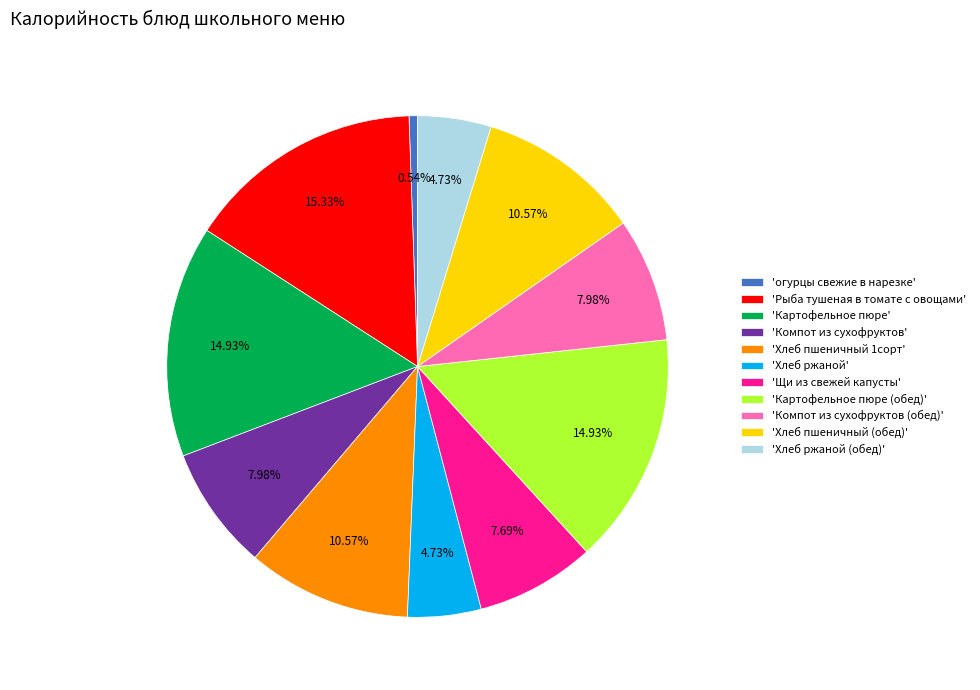

Is 'Хлеб пшеничный 1сорт' the majority of the pie?

No